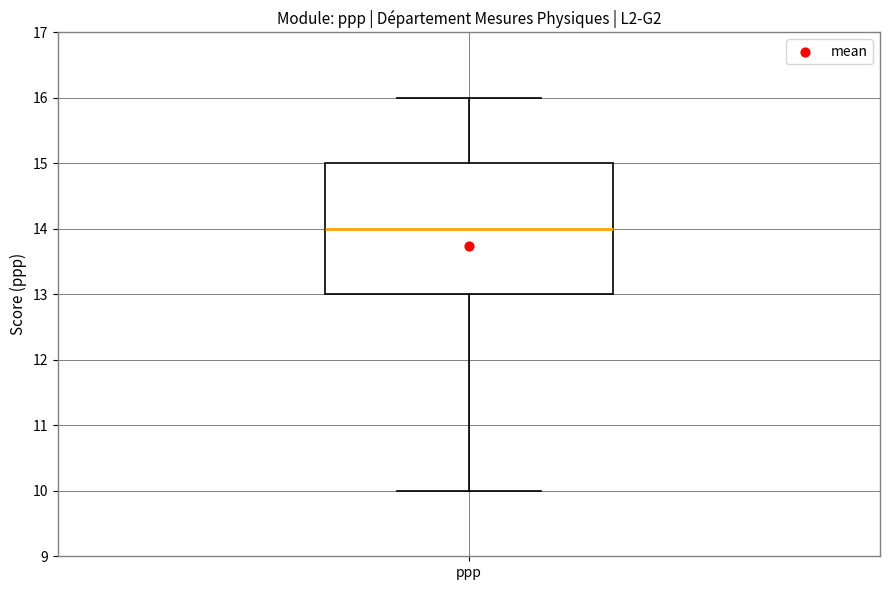

Where is the upper edge of the box for ppp on the y-axis? The values are not printed on the chart, so give them approximately, as read against the axis.

15